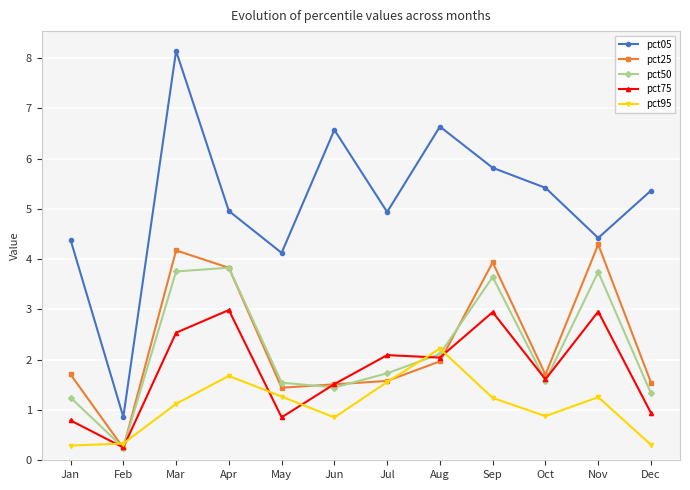

How many intersections are there between pct75 and pct25?

4